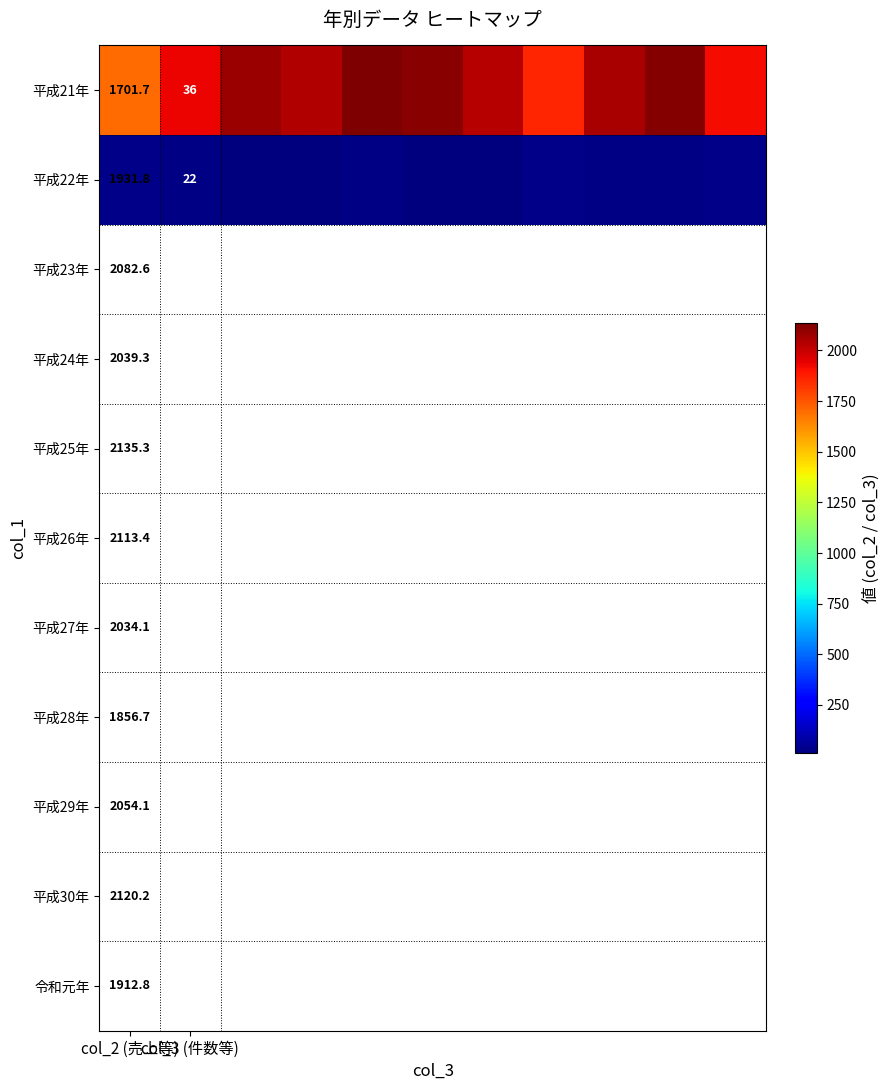

What is the sum of all 平成21年 values?

21982.0